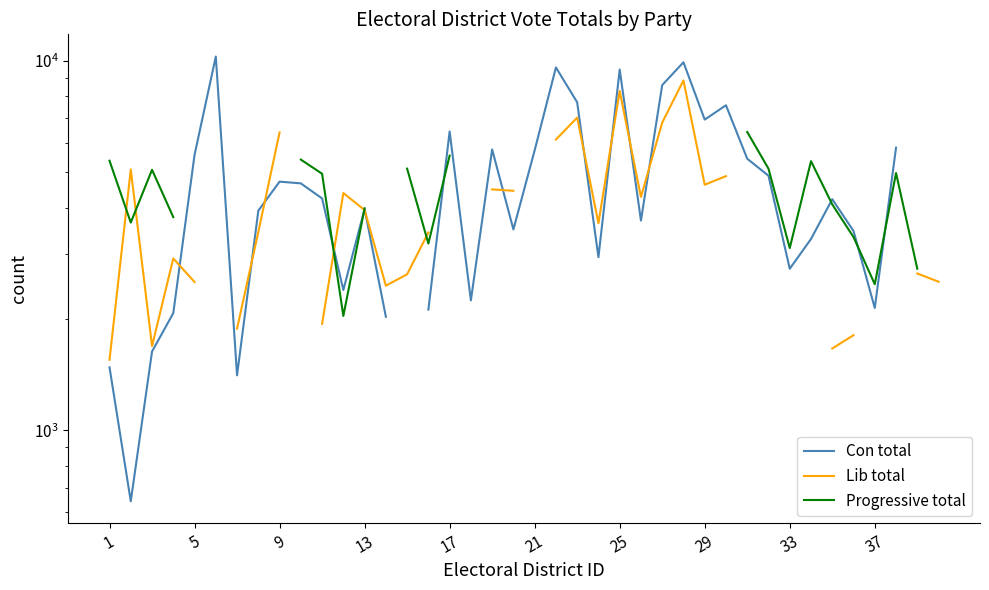

Does the chart have visible grid lines?

No